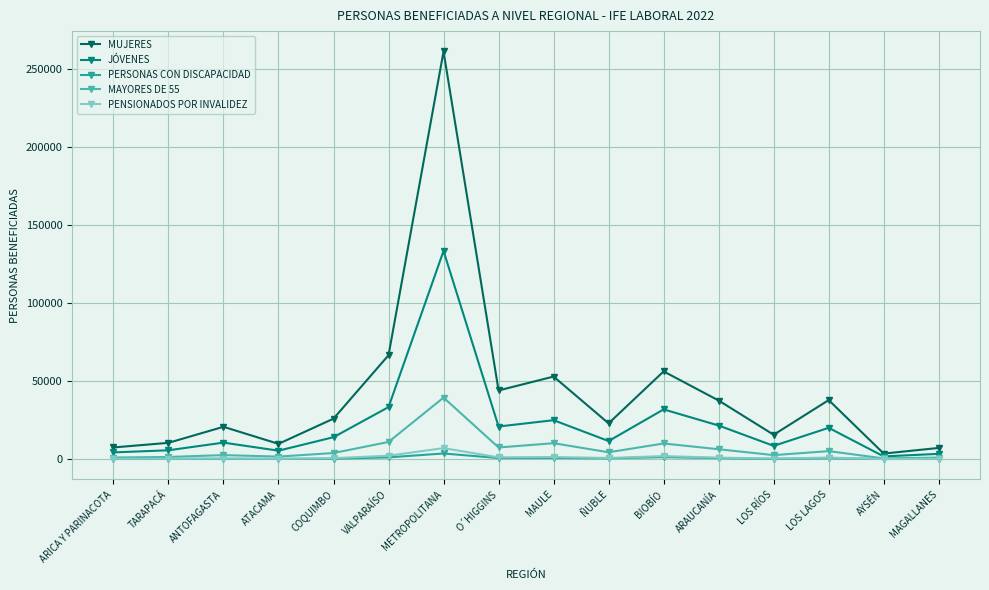

At which category is the sum across all series the highest?

METROPOLITANA